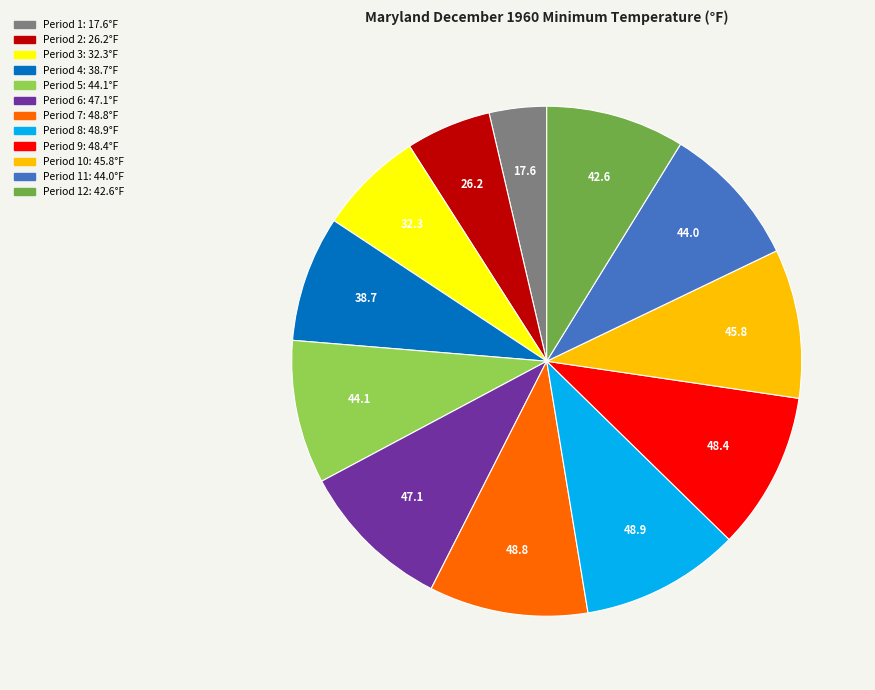

How many segments does this pie chart have?

12